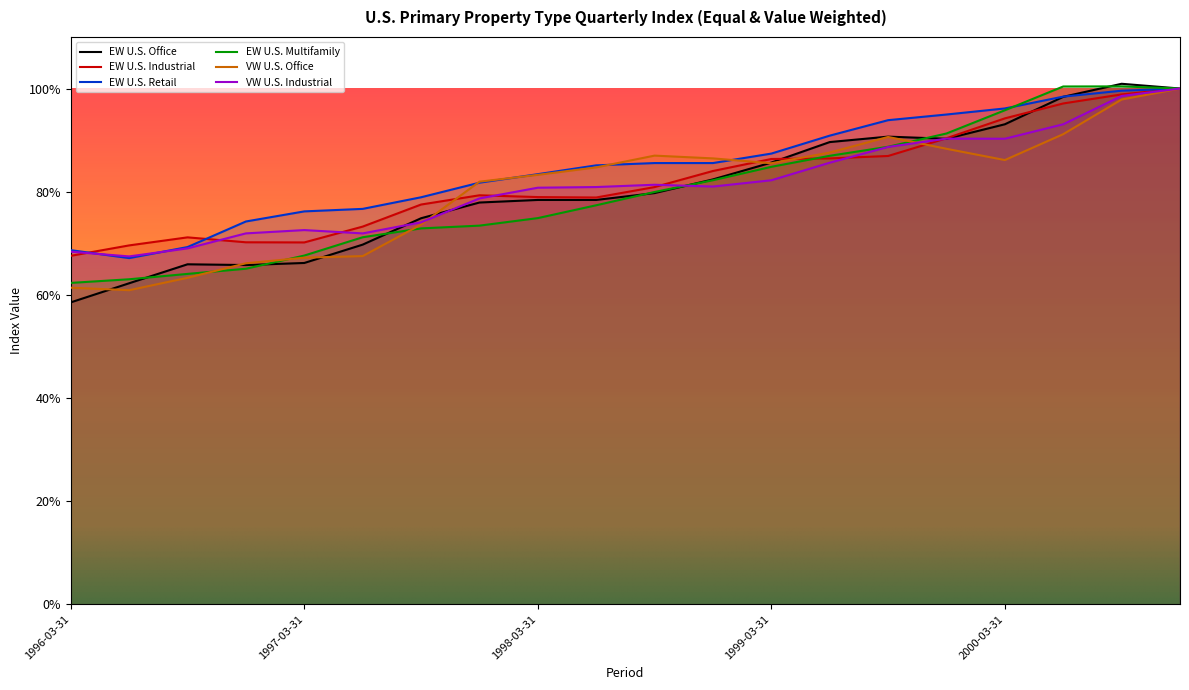

Where is the first local maximum for EW U.S. Industrial?

1996-09-30